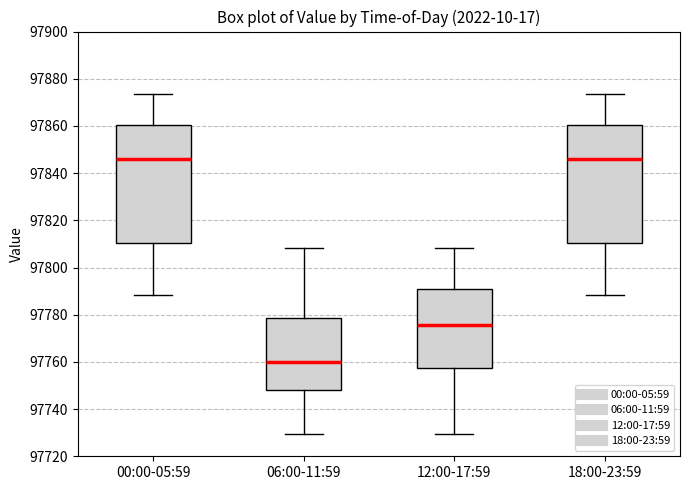

Where does the lower whisker of the box for 06:00-11:59 end on the y-axis? The values are not printed on the chart, so give them approximately, as read against the axis.

97730